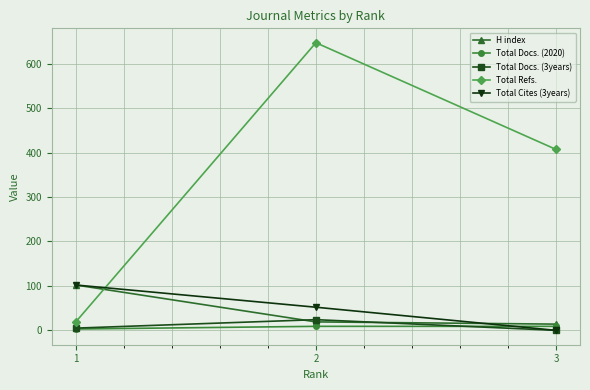

The value of Total Refs. at 1 is 19. True or false?

True